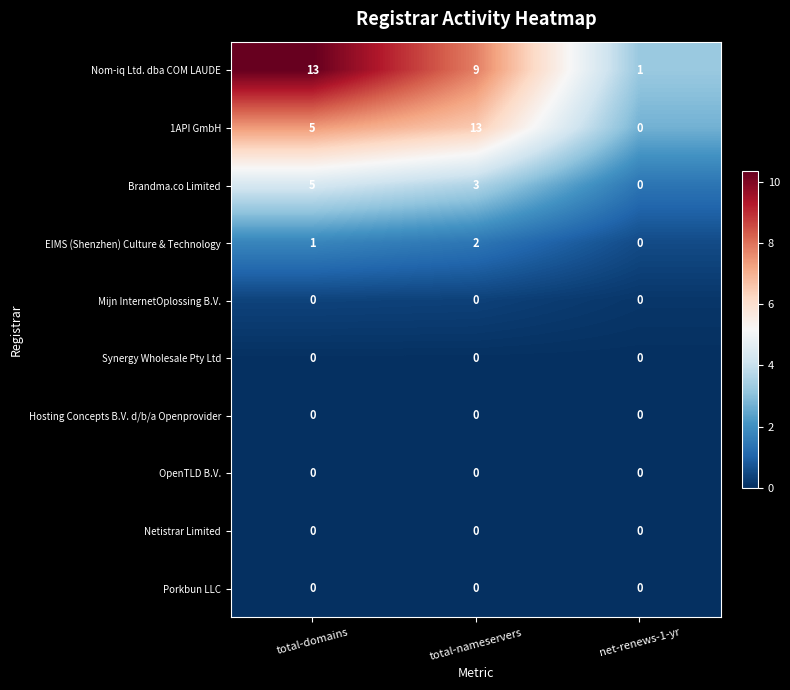

Which series has the widest spread of values?

1API GmbH